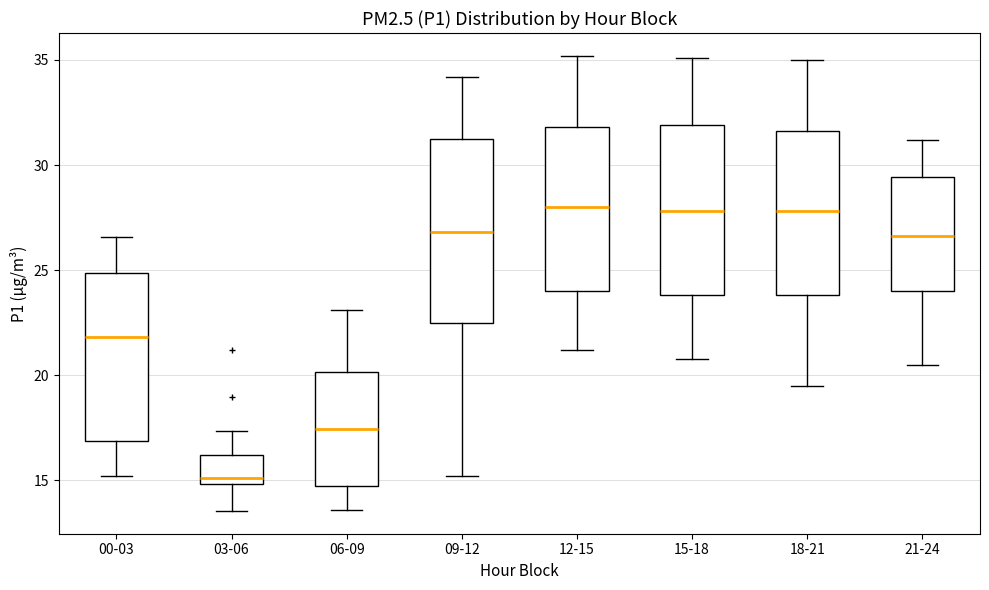

Where does the upper whisker of the box for 21-24 end on the y-axis? The values are not printed on the chart, so give them approximately, as read against the axis.

31.0